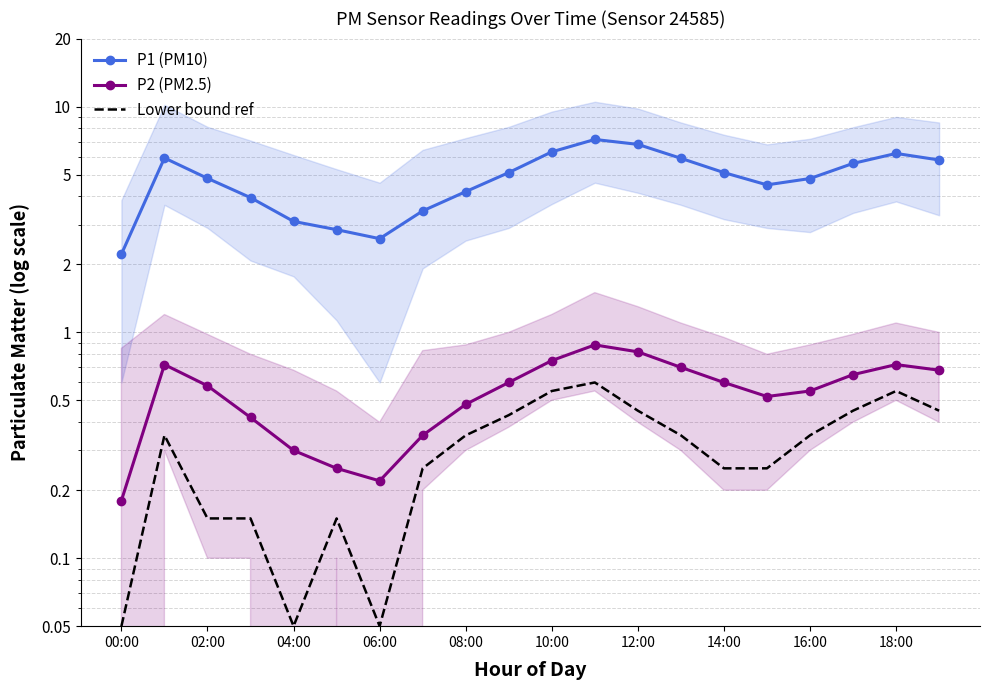

True or false: Lower bound ref and P2 (PM2.5) cross at least once.

False